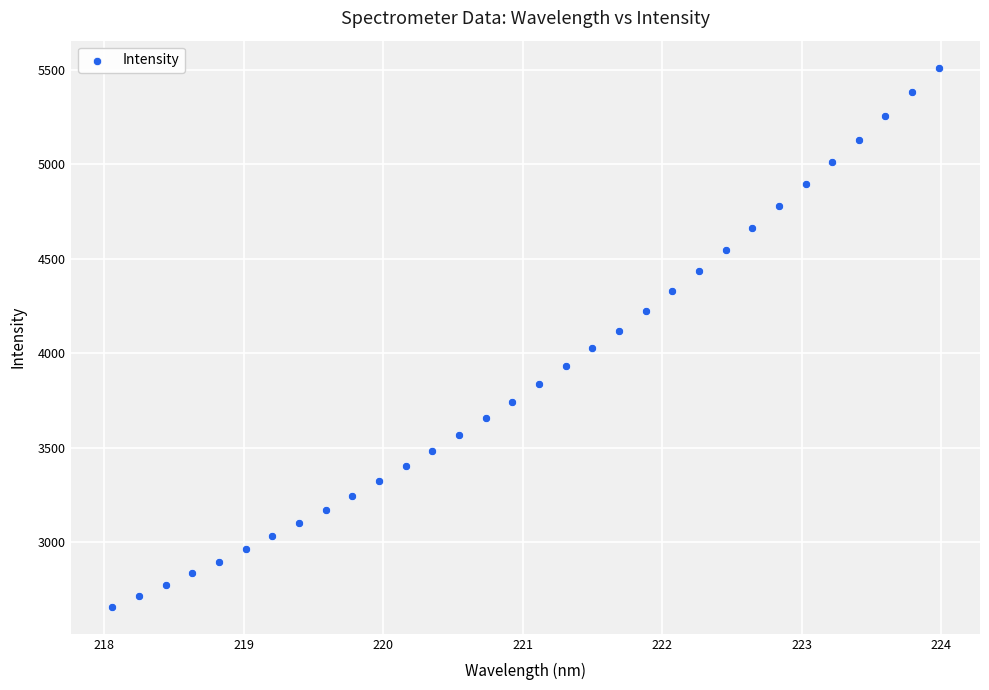

What is the range of Y values (max minus min)?

2855.0